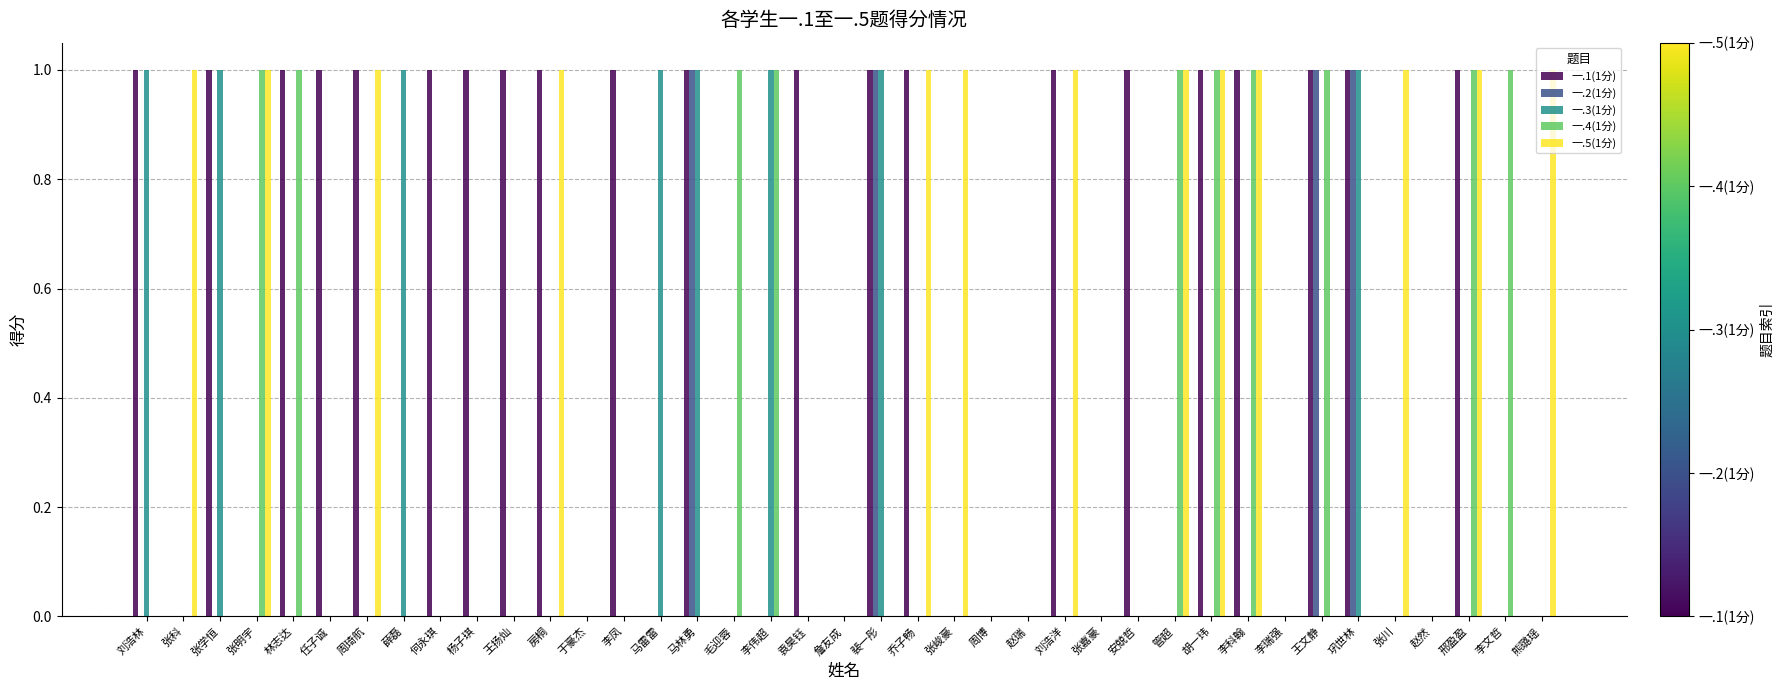

True or false: 一.2(1分) has a value of 0 at 刘浩洋.

True